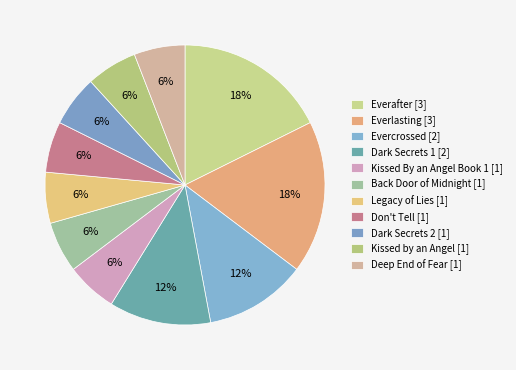

Count the number of slices in the pie.

11